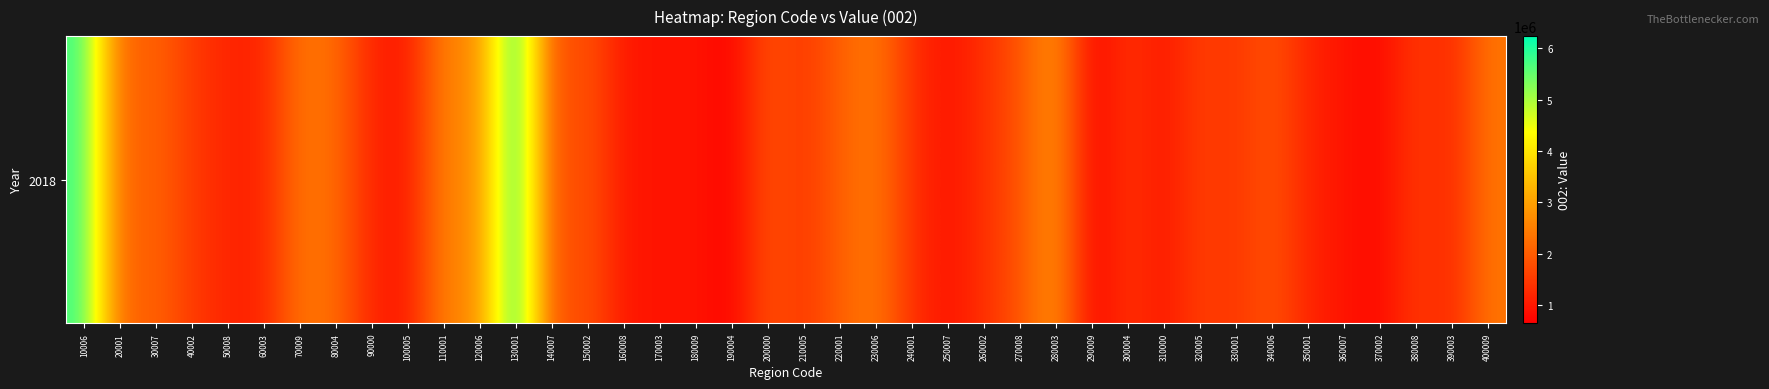

What is the sum of the values at 210005 and 30007?

3542367